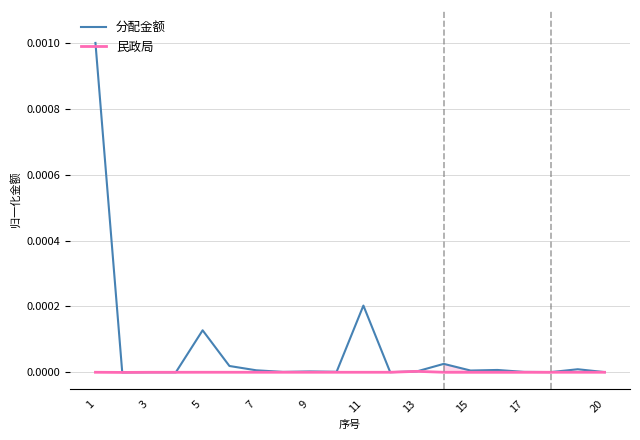

How many categories are shown in the chart?

20